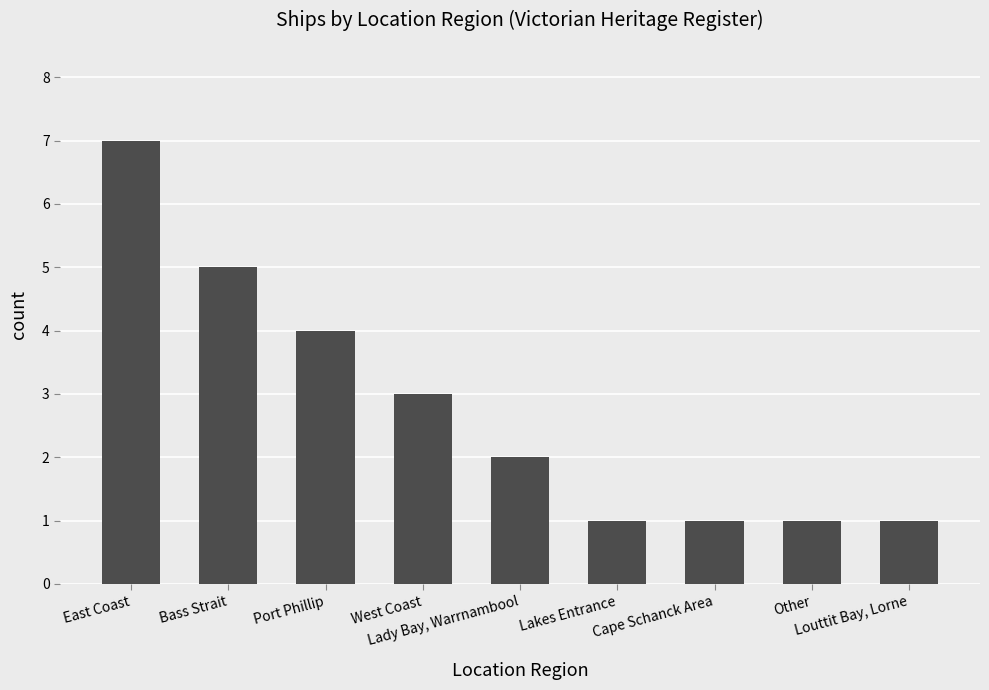

What is the approximate value at West Coast?

3